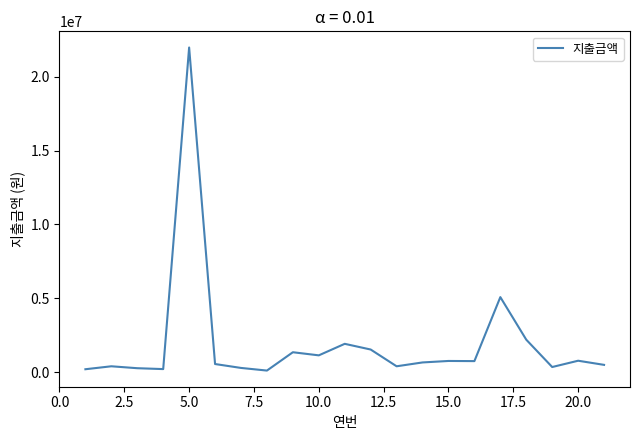

What is the difference between the maximum and minimum values?

21867210